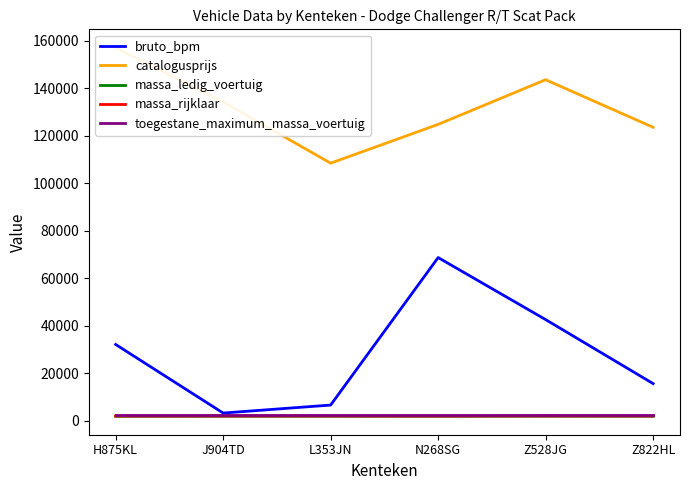

The value of massa_rijklaar at J904TD is 3295. True or false?

False